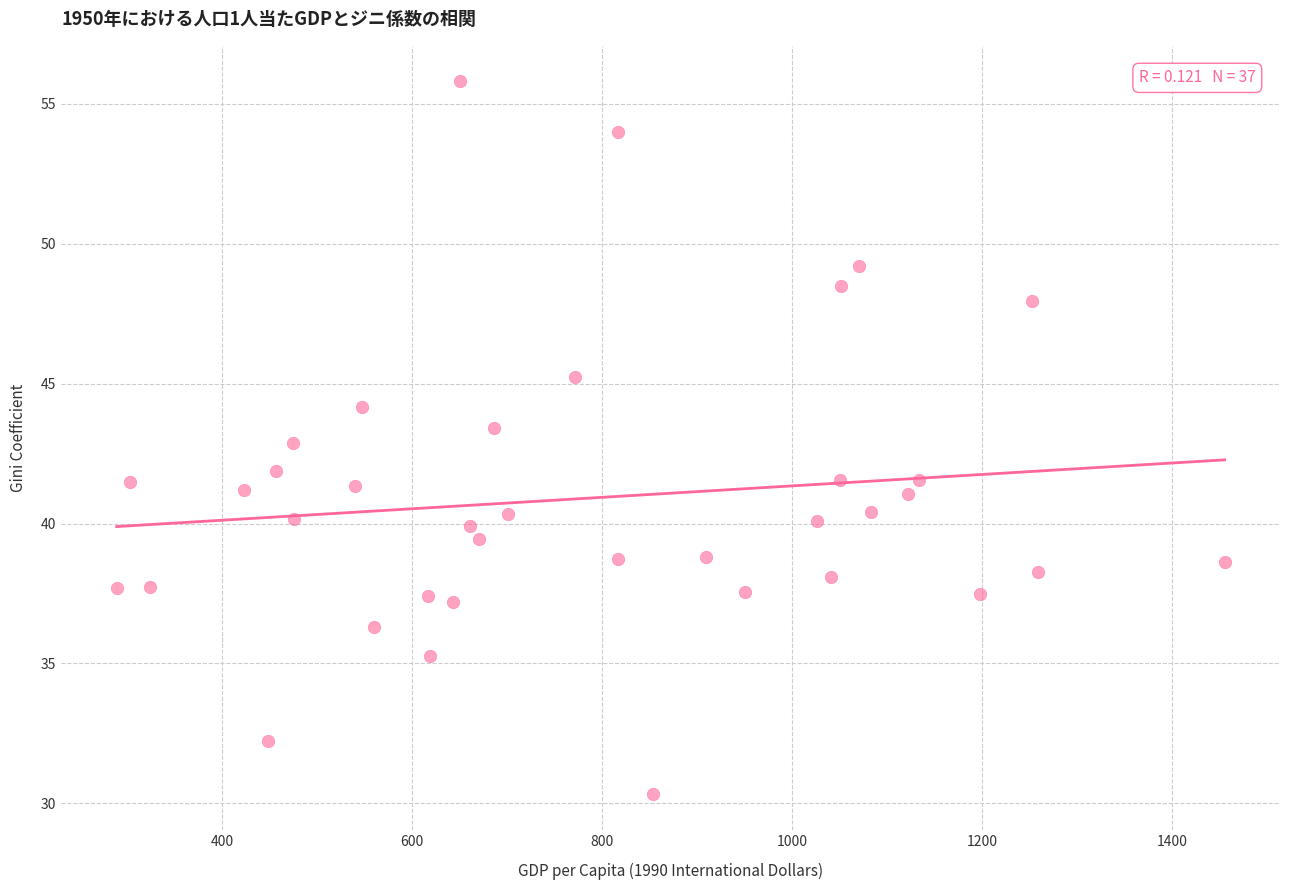

What is the range of Y values (max minus min)?

25.5